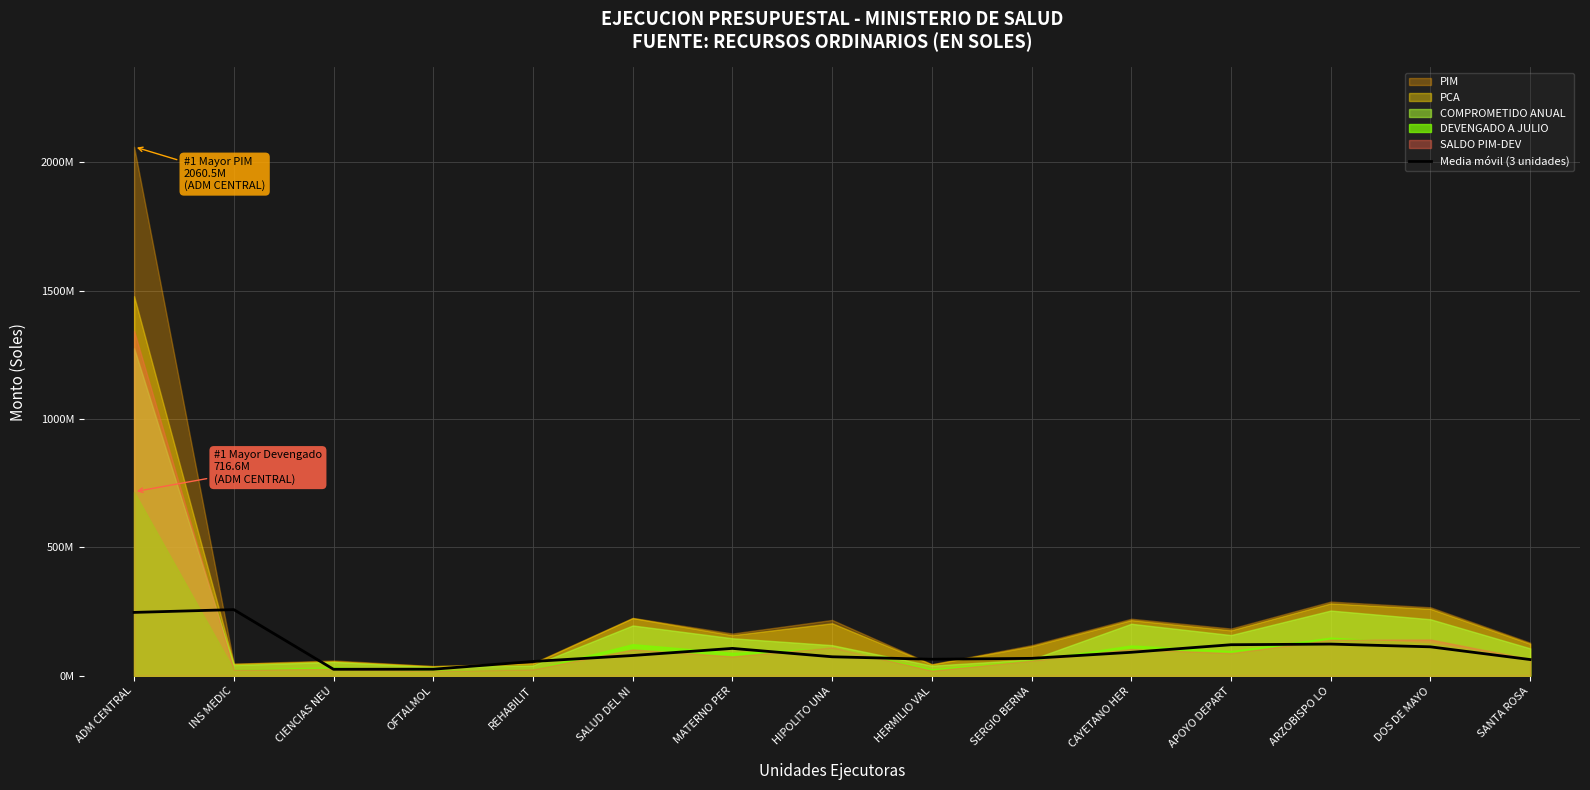

What is the label of the 7th point from the left?

MATERNO PER